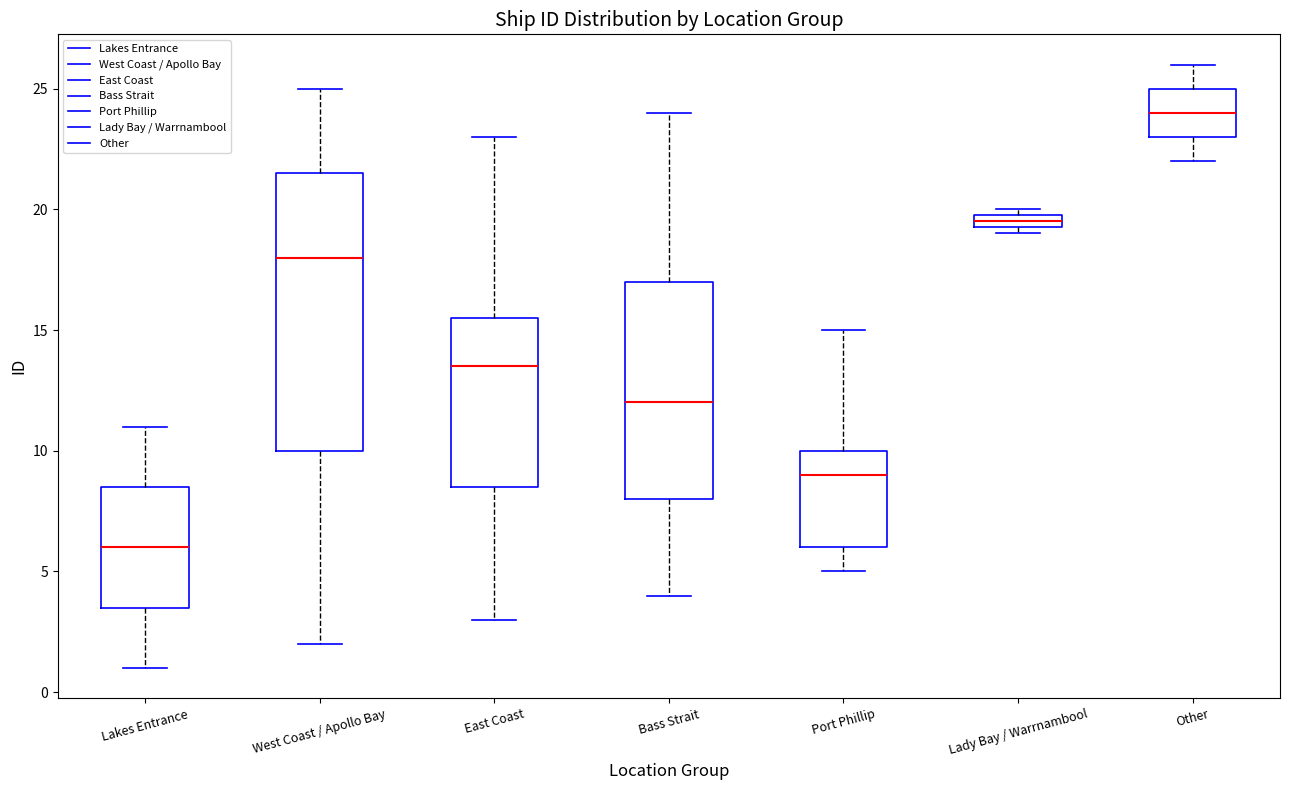

Which box is the tallest, from its lower edge to its upper edge?

West Coast / Apollo Bay